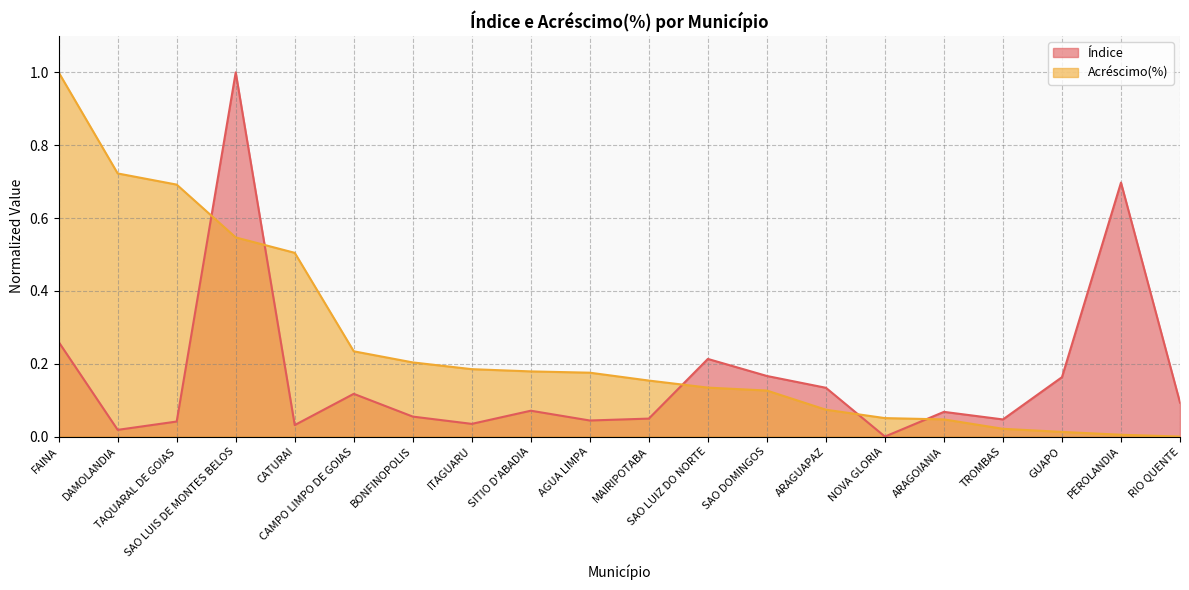

Reading left to right, transcribe all the data shown in this chart.

Índice: FAINA=0.3	DAMOLANDIA=0.0	TAQUARAL DE GOIAS=0.0	SAO LUIS DE MONTES BELOS=1.0	CATURAI=0.0	CAMPO LIMPO DE GOIAS=0.1	BONFINOPOLIS=0.1	ITAGUARU=0.0	SITIO D'ABADIA=0.1	AGUA LIMPA=0.0	MAIRIPOTABA=0.0	SAO LUIZ DO NORTE=0.2	SAO DOMINGOS=0.2	ARAGUAPAZ=0.1	NOVA GLORIA=0.0	ARAGOIANIA=0.1	TROMBAS=0.0	GUAPO=0.2	PEROLANDIA=0.7	RIO QUENTE=0.1
Acréscimo(%): FAINA=1.0	DAMOLANDIA=0.7	TAQUARAL DE GOIAS=0.7	SAO LUIS DE MONTES BELOS=0.5	CATURAI=0.5	CAMPO LIMPO DE GOIAS=0.2	BONFINOPOLIS=0.2	ITAGUARU=0.2	SITIO D'ABADIA=0.2	AGUA LIMPA=0.2	MAIRIPOTABA=0.2	SAO LUIZ DO NORTE=0.1	SAO DOMINGOS=0.1	ARAGUAPAZ=0.1	NOVA GLORIA=0.1	ARAGOIANIA=0.0	TROMBAS=0.0	GUAPO=0.0	PEROLANDIA=0.0	RIO QUENTE=0.0